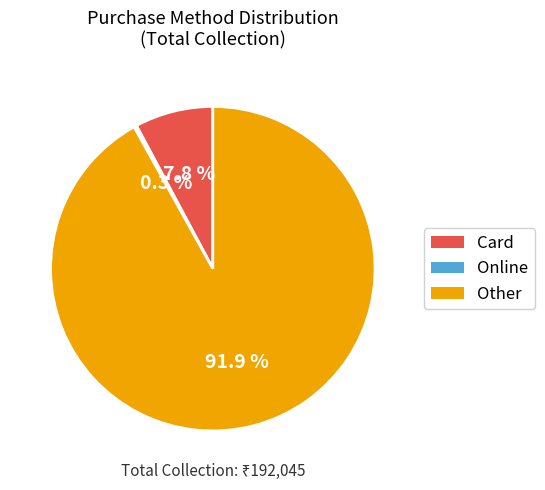

Which has a higher value, Card or Other?

Other